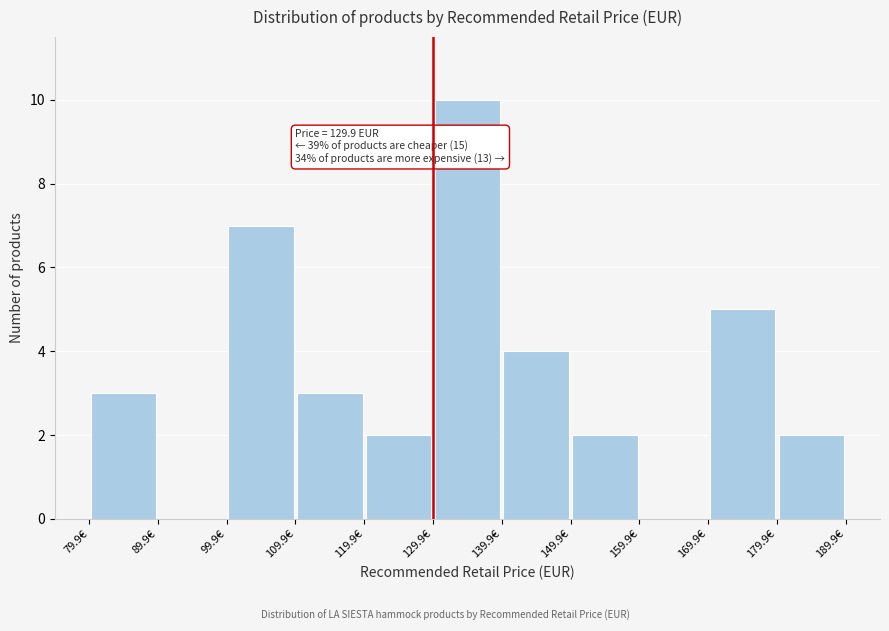

Which range on the x-axis has the tallest bar?

129.9 to 139.9